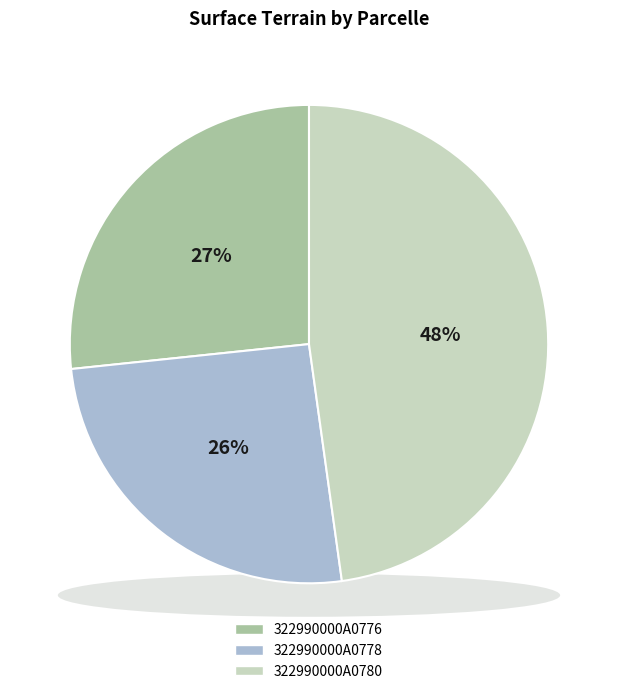

Is it true that 322990000A0776 is 18% of the pie?

False